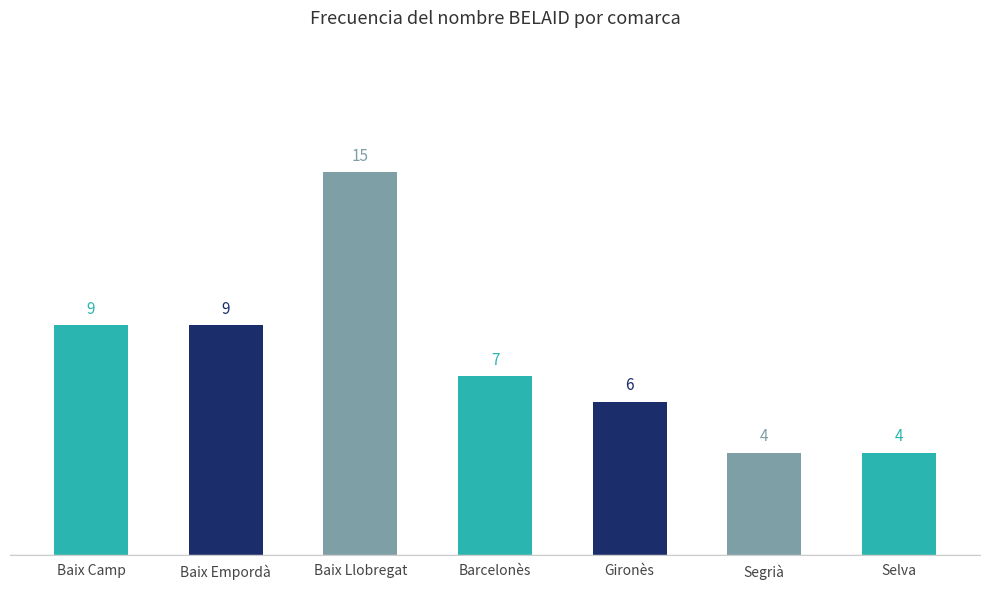

Reading left to right, transcribe all the data shown in this chart.

9	9	15	7	6	4	4